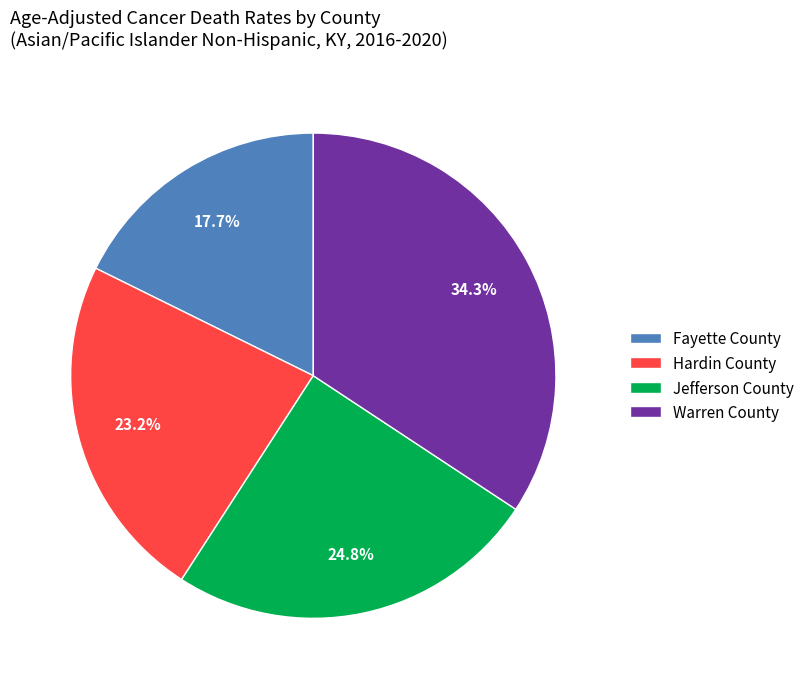

Which category has the biggest portion of the pie?

Warren County